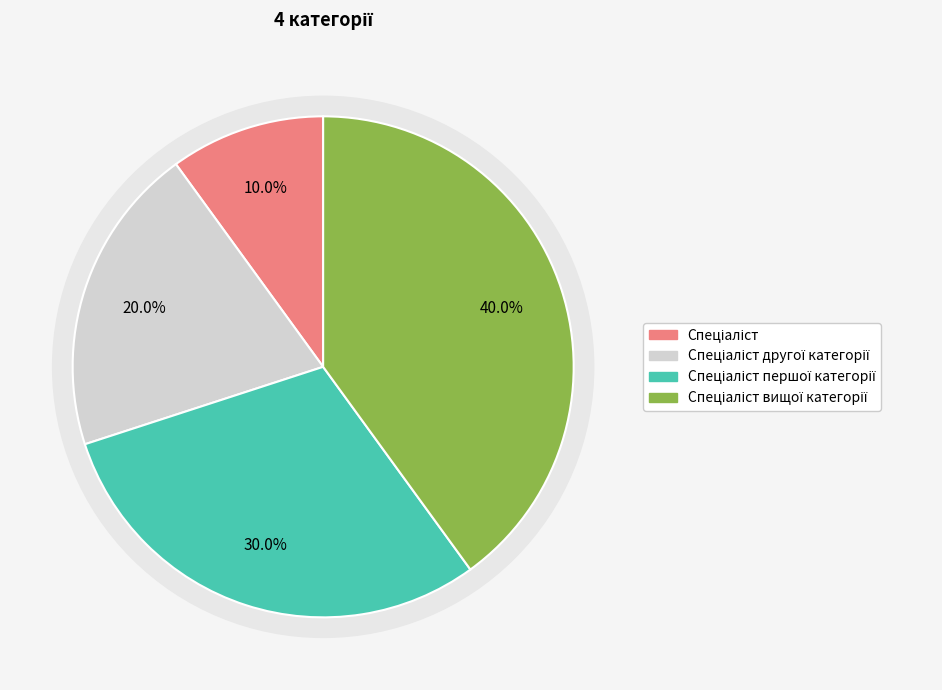

To the nearest percent, what portion does Спеціаліст вищої категорії represent?

40%